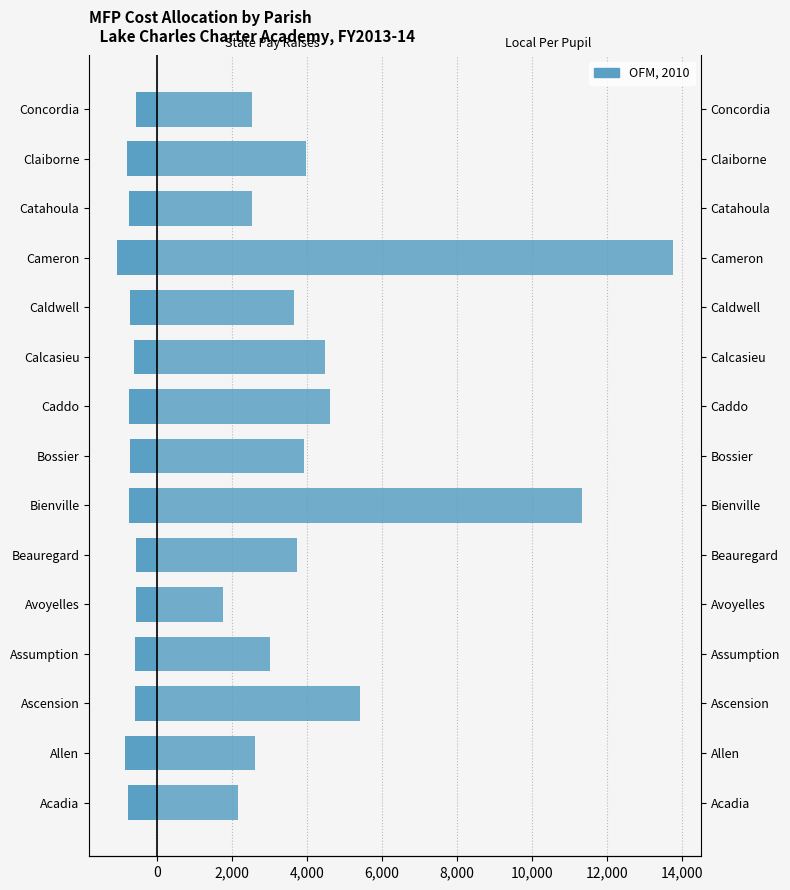

Reading left to right, transcribe all the data shown in this chart.

Prior Year Pay Raises (State): -777.5	-842.3	-596.8	-585.8	-555.9	-545.5	-756.9	-725.8	-744.8	-608.0	-706.5	-1063.3	-749.4	-810.0	-553.8
OFM, 2010: 2168.0	2627.0	5431.0	3029.0	1751.0	3735.0	11329.0	3915.0	4627.0	4489.0	3654.0	13767.0	2525.0	3988.0	2544.0